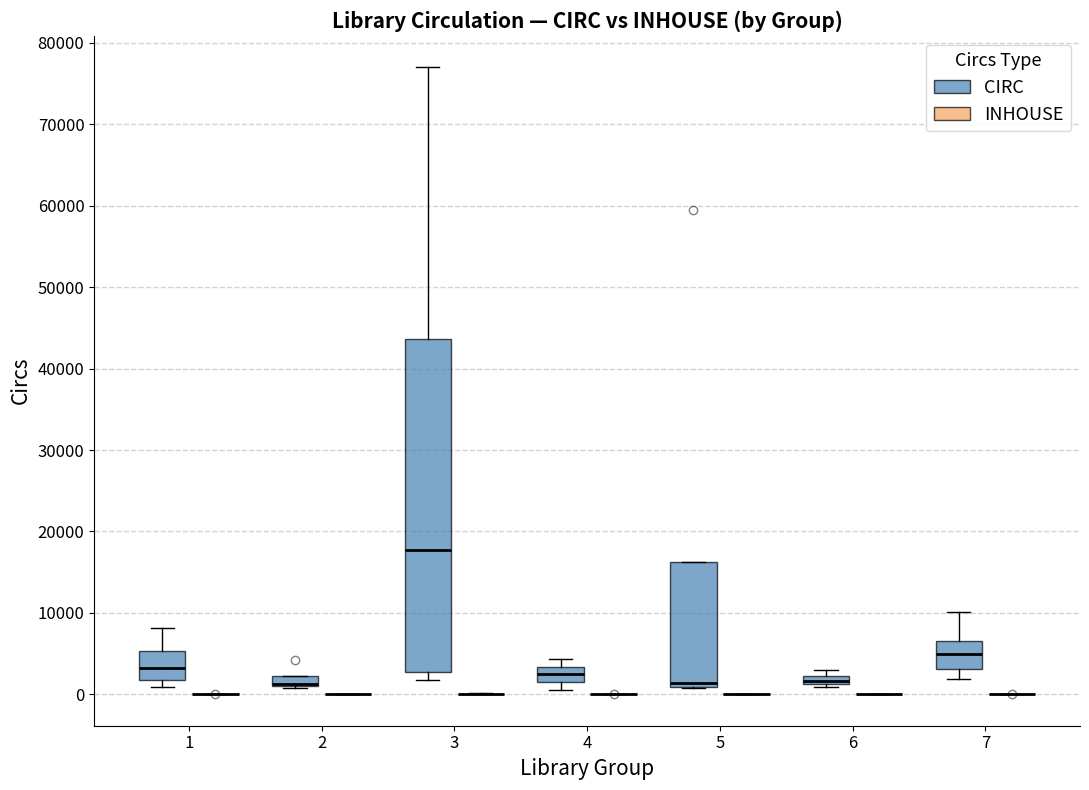

Where is the lower edge of the box for 1 (CIRC) on the y-axis? The values are not printed on the chart, so give them approximately, as read against the axis.

2000